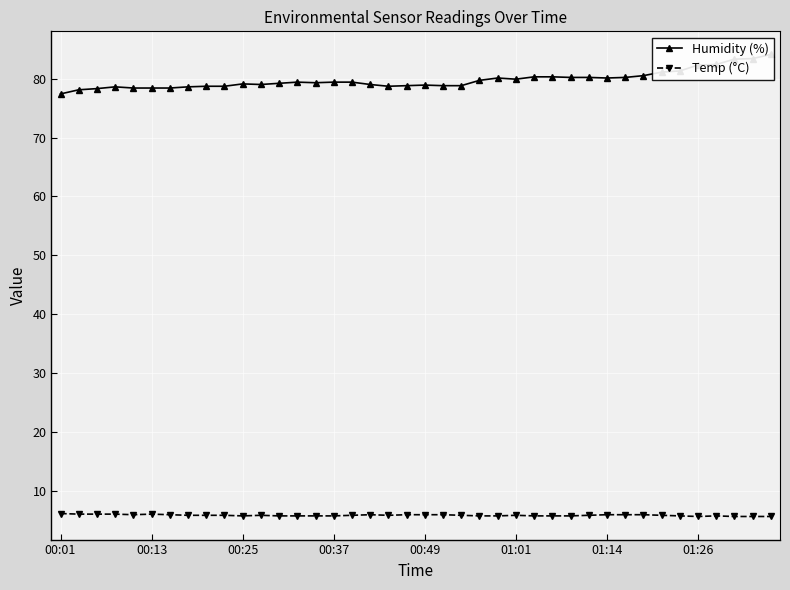

What is the lowest value of the Temp (°C) series?

5.7